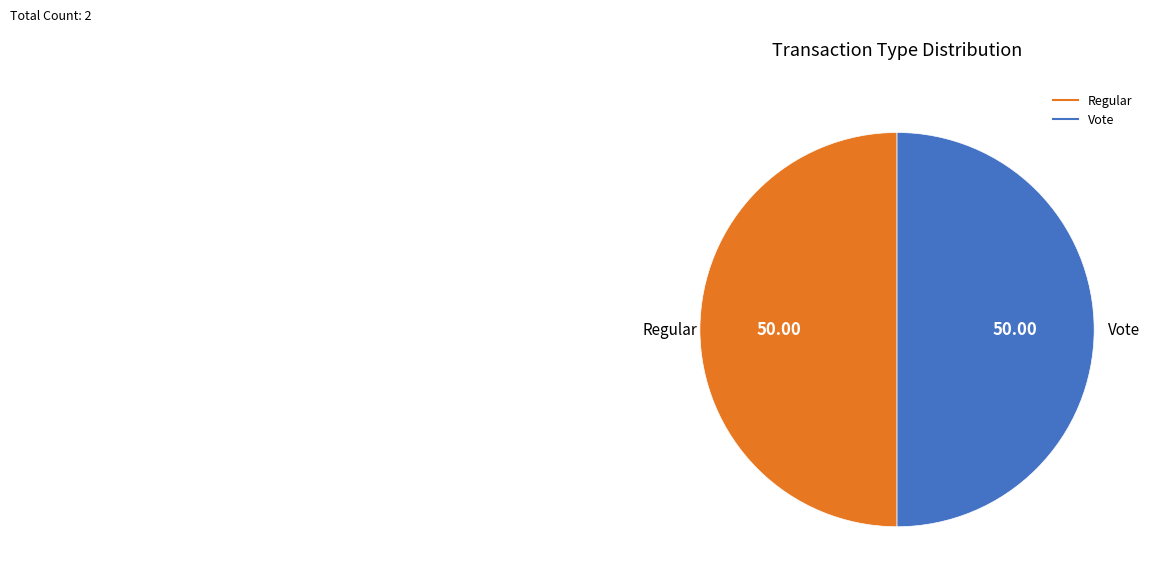

The Vote slice represents 90% of the pie. True or false?

False